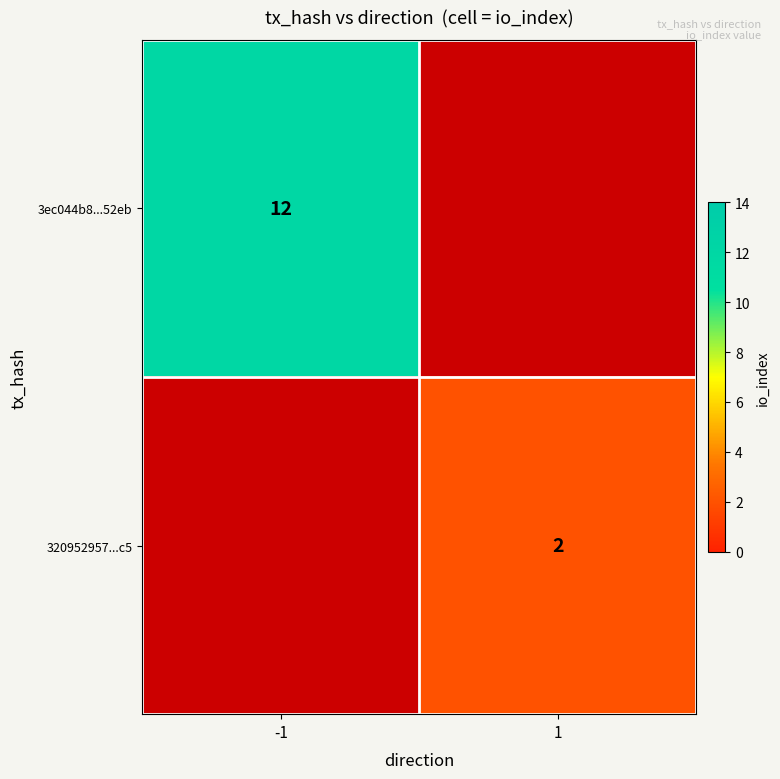

The value of 320952957...c5 at 1 is 3. True or false?

False